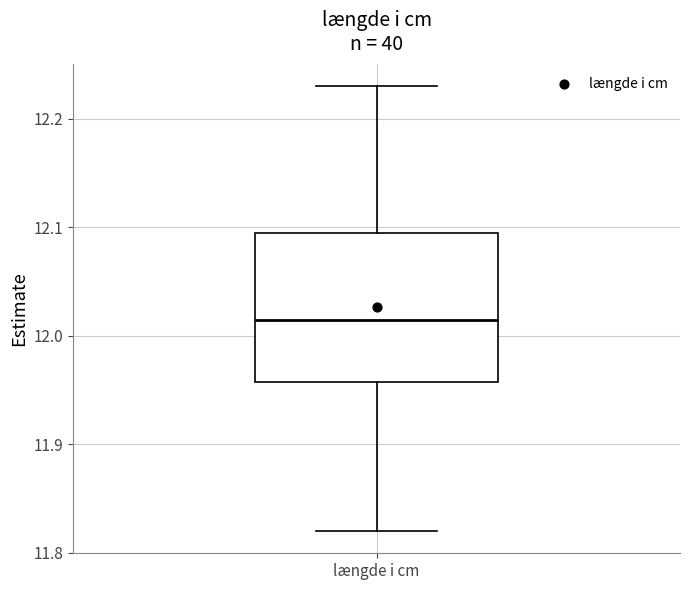

Read this box plot against the y-axis: the position of the median line, the range covered by the box, and the ends of both whiskers. The values are not printed on the chart, so give them approximately, as read against the axis.

median 12.02, box 11.96 to 12.10, whiskers 11.82 to 12.23